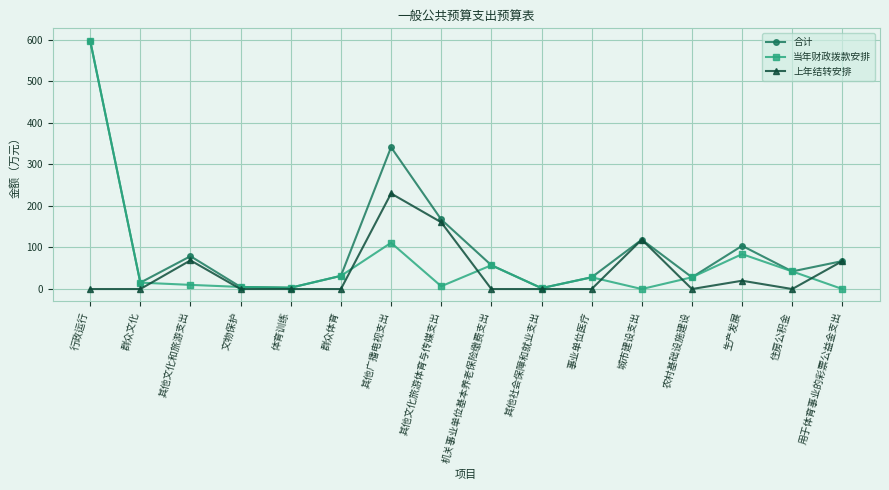

What is the sum of the 当年财政拨款安排 values at 其他社会保障和就业支出 and 农村基础设施建设?

30.4